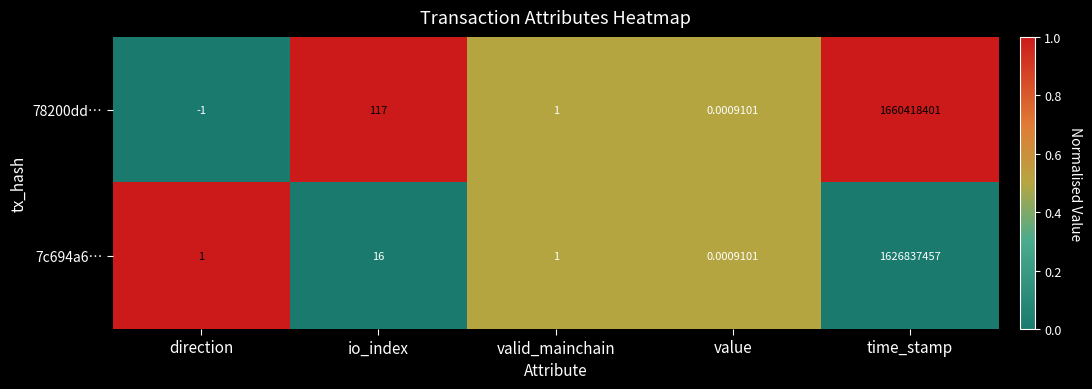

At which label does 78200dd… reach its minimum?

direction